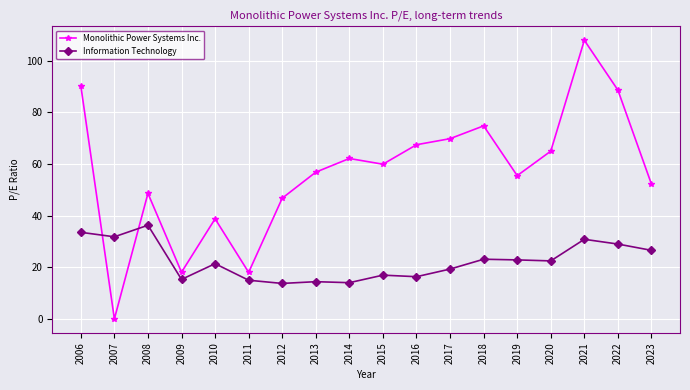

Between 2013 and 2021, which series saw the biggest shift?

Monolithic Power Systems Inc.